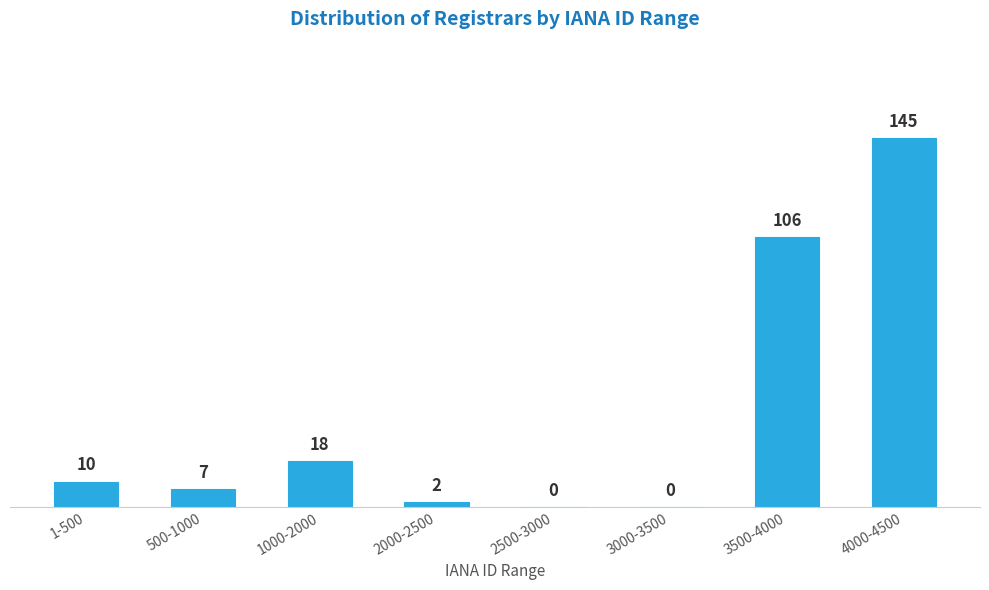

Reading left to right, extract all data points from this chart.

1-500=10	500-1000=7	1000-2000=18	2000-2500=2	2500-3000=0	3000-3500=0	3500-4000=106	4000-4500=145